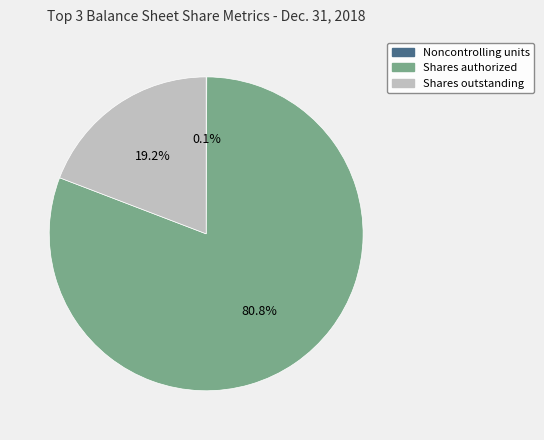

Which category has the biggest portion of the pie?

Shares authorized